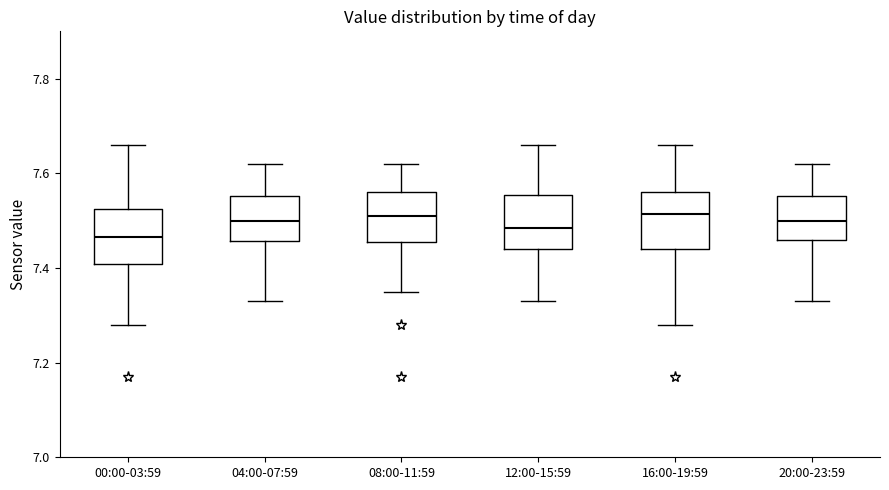

Where is the upper edge of the box for 04:00-07:59 on the y-axis? The values are not printed on the chart, so give them approximately, as read against the axis.

7.56